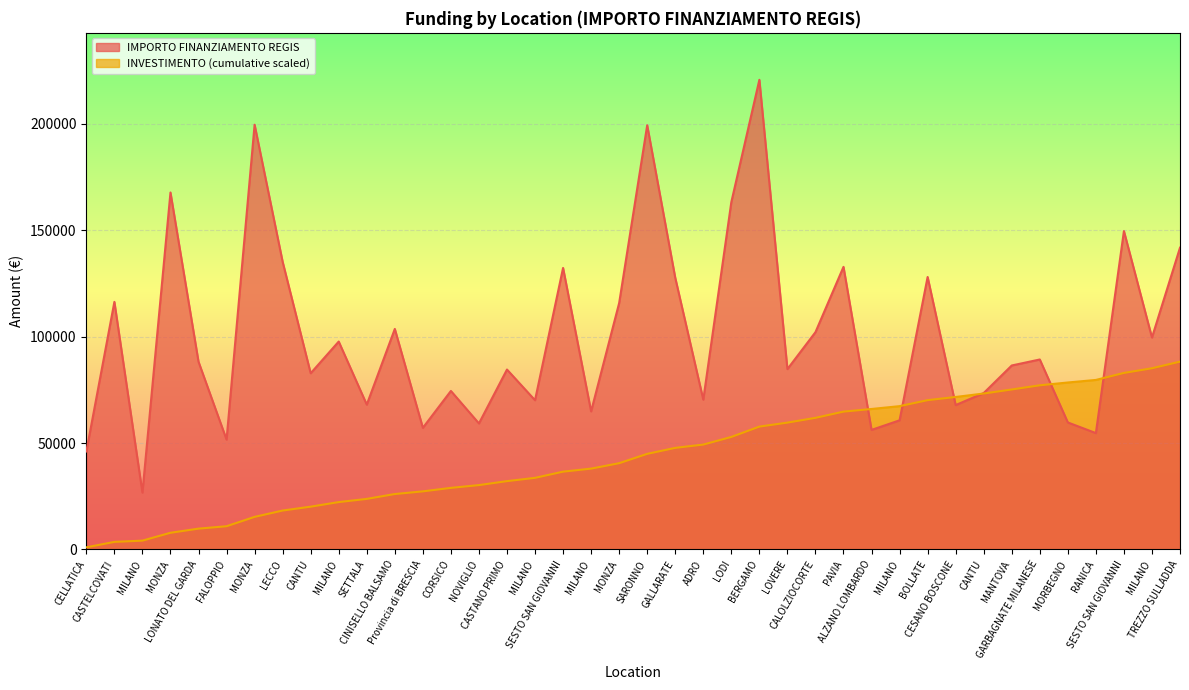

What is the value of the 5th point from the left?

88213.8